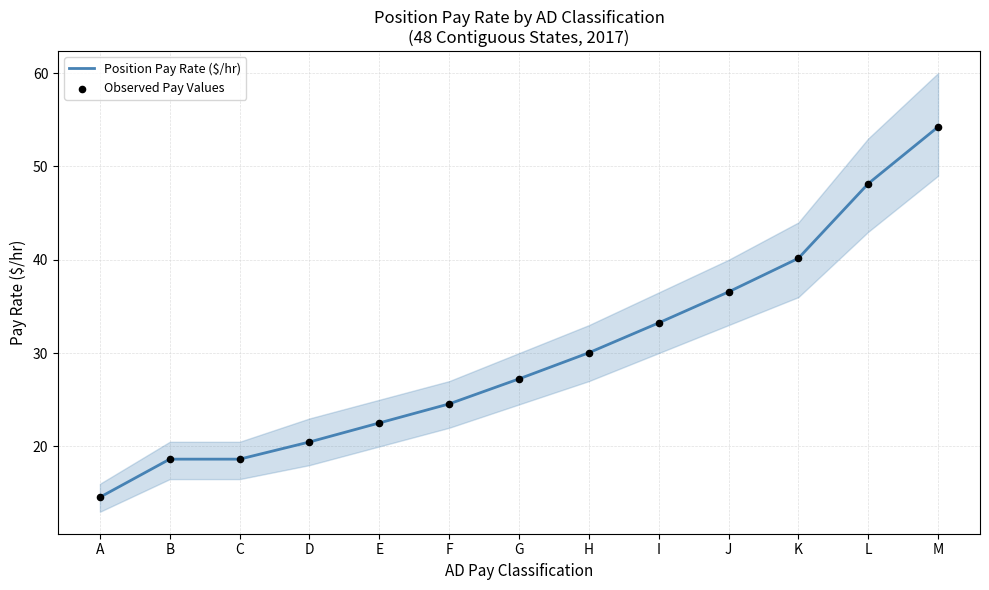

What is the total value across all series at M?

108.5